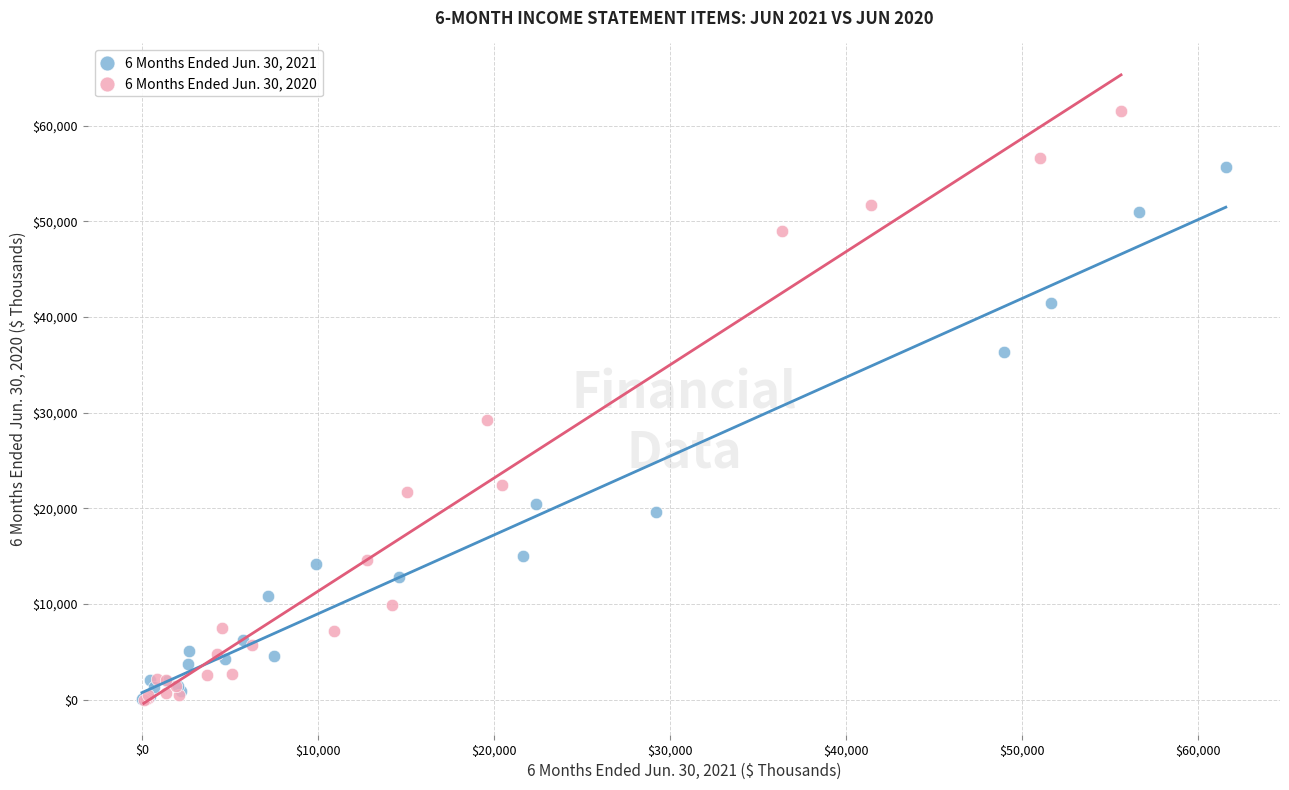

Which series has the largest Y range (max minus min)?

6 Months Ended Jun. 30, 2020